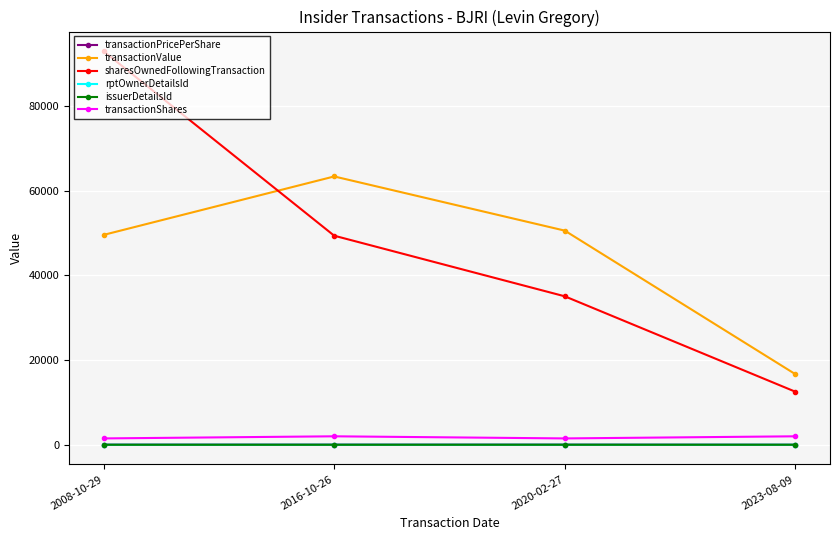

Is it true that transactionValue equals 3500.3 at 2023-08-09?

False